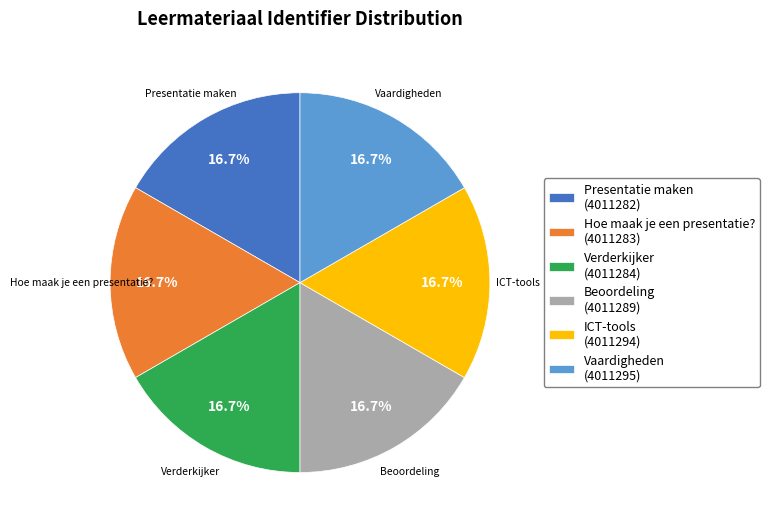

What is the ratio of the value at Hoe maak je een presentatie? to the value at Beoordeling?

1.0